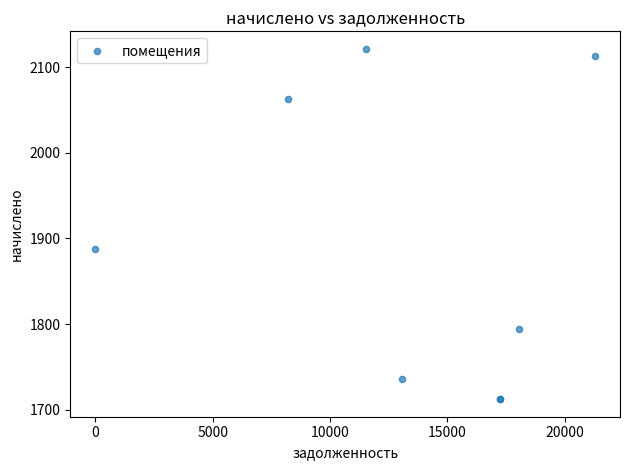

What Y value in the scatter plot is closest to 1916?

1887.6